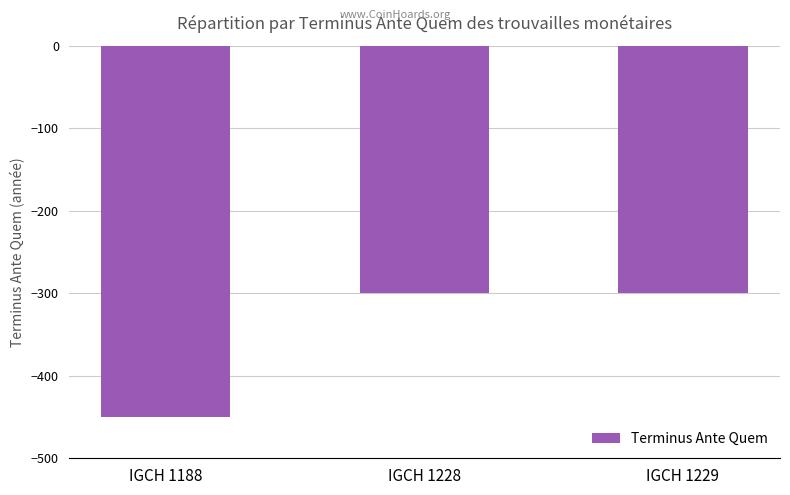

Reading left to right, list all the values displayed in this chart.

IGCH 1188=-450	IGCH 1228=-300	IGCH 1229=-300